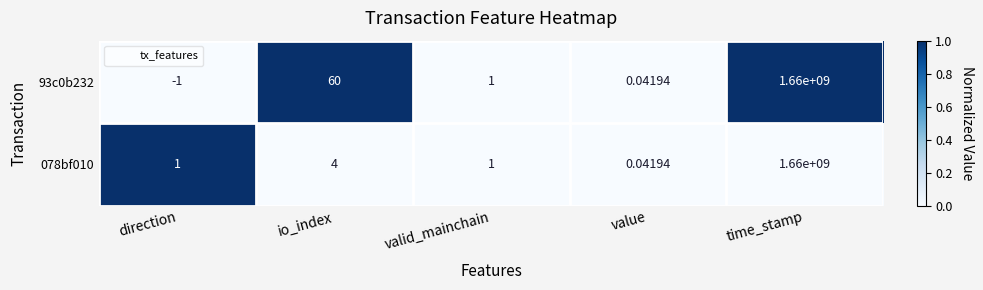

Is the value of 078bf010 at time_stamp greater than the value of 93c0b232 at direction?

Yes